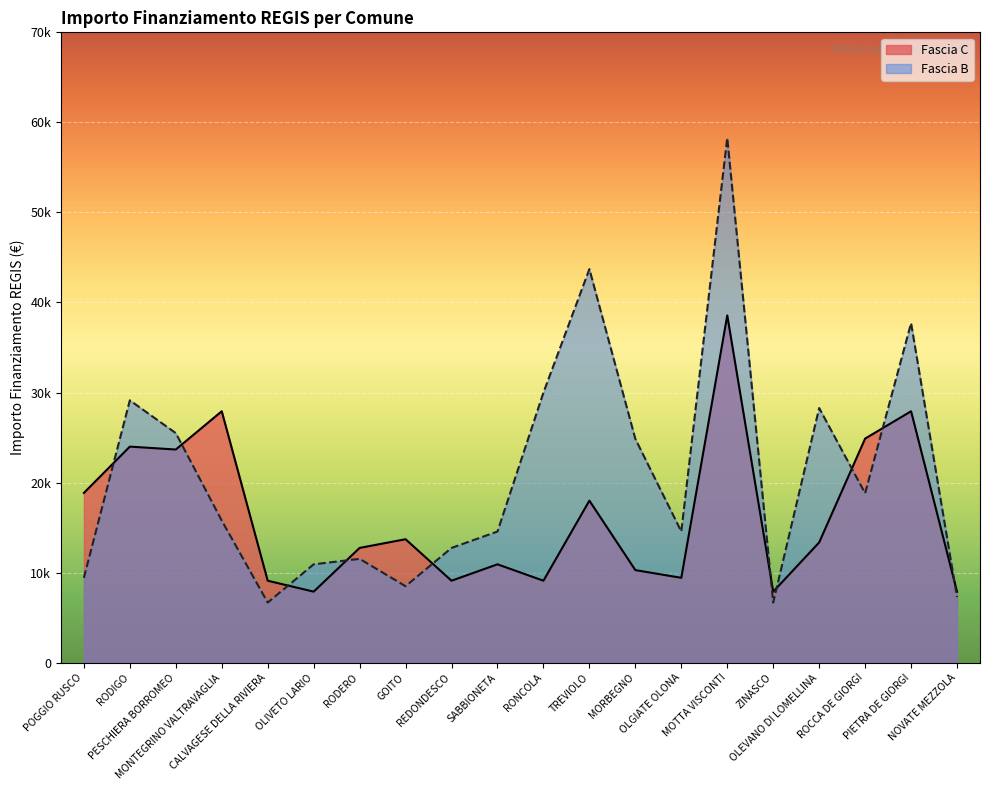

After their last crossing, which series has the higher values: Fascia C or Fascia B?

Fascia C